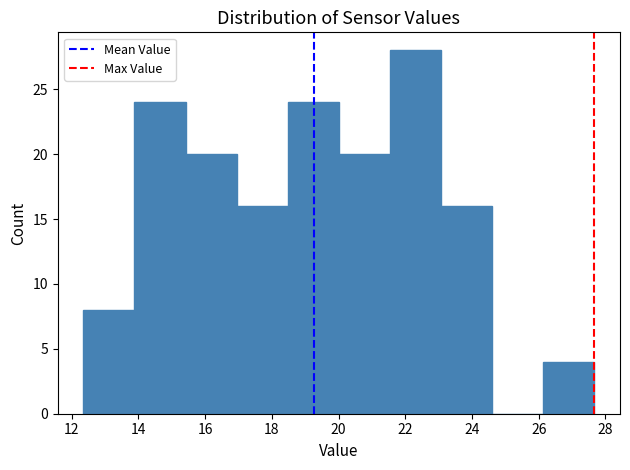

Reading left to right, list every bar in this chart as the range it spans on the x-axis followed by its height. Neither the bar edges nor the heights are printed on the chart, so give them approximately, as read against the axes.

12.4 to 13.8: 8
13.8 to 15.4: 24
15.4 to 17.0: 20
17.0 to 18.4: 16
18.4 to 20.0: 24
20.0 to 21.6: 20
21.6 to 23.0: 28
23.0 to 24.6: 16
24.6 to 26.2: 0
26.2 to 27.6: 4